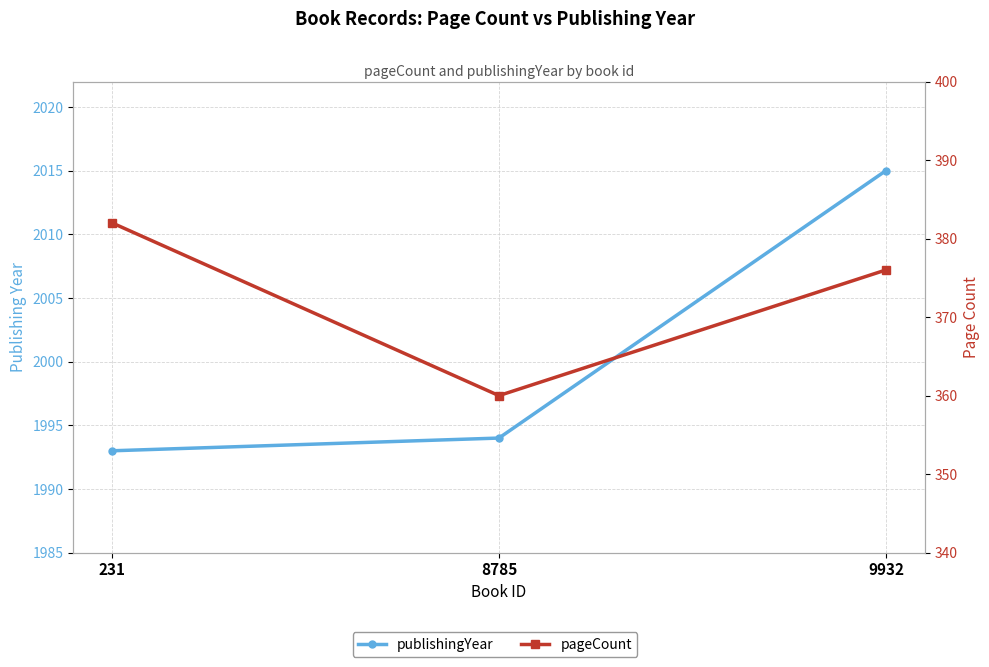

Is the value of pageCount at 9932 greater than the value of publishingYear at 231?

No